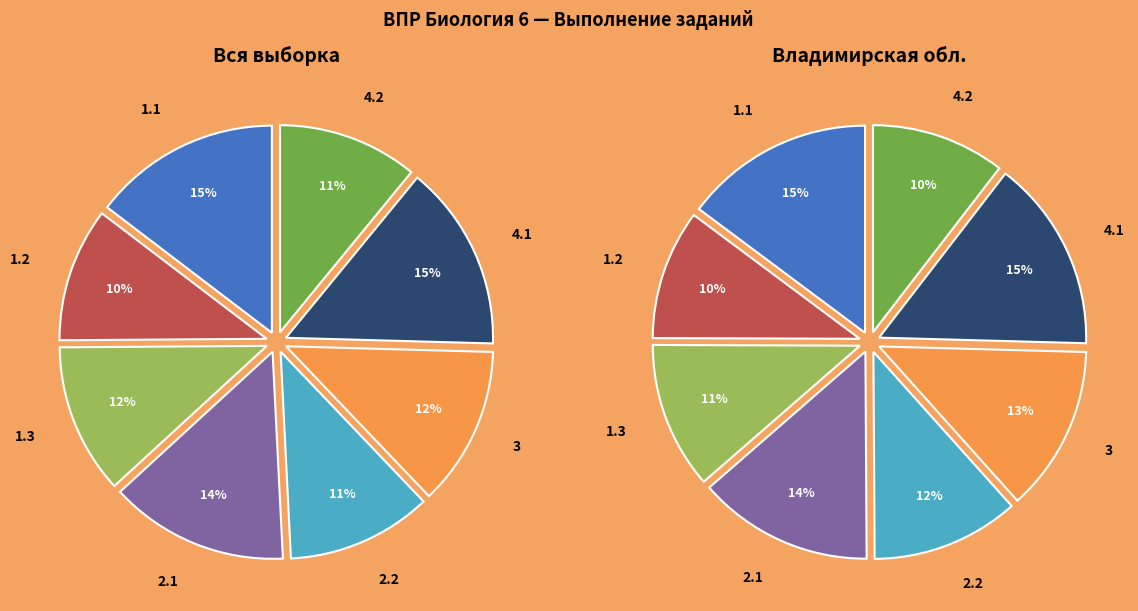

Which has a higher value, 1.1 or 1.2?

1.1